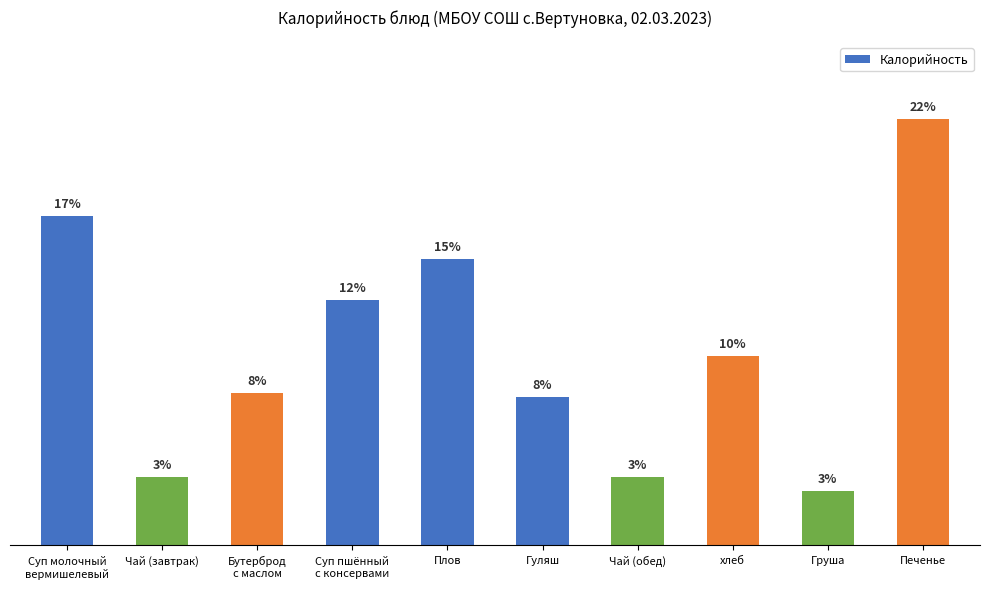

Are the bars horizontal?

No